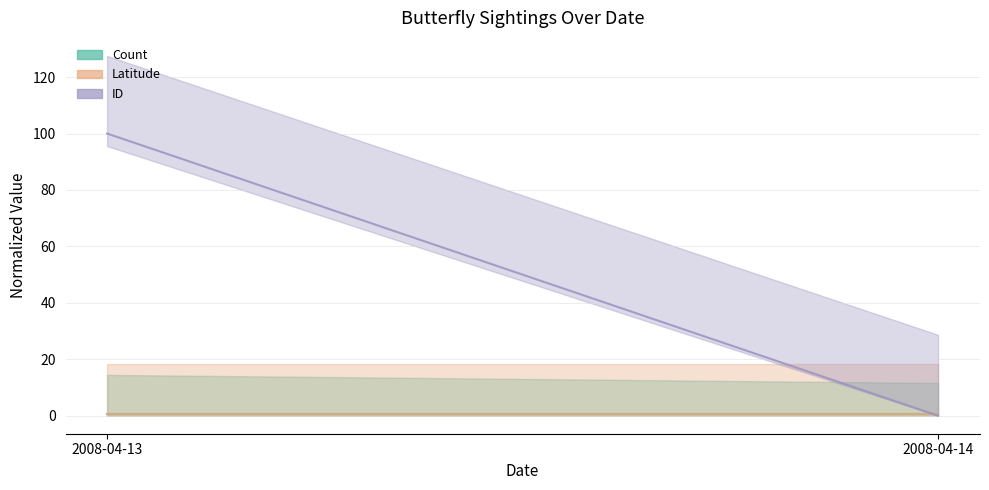

What is the maximum value shown in the chart?

100.0